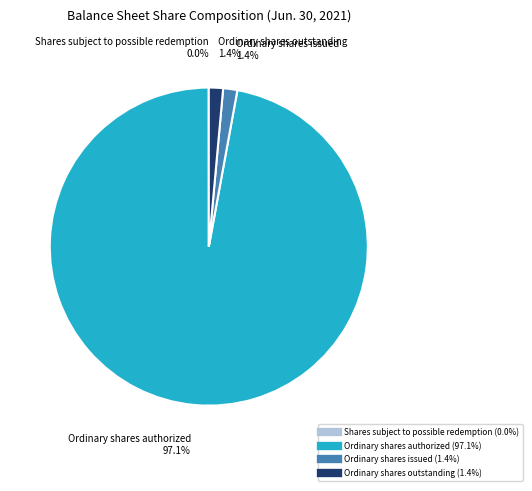

What is the largest slice in the pie chart?

Ordinary shares authorized